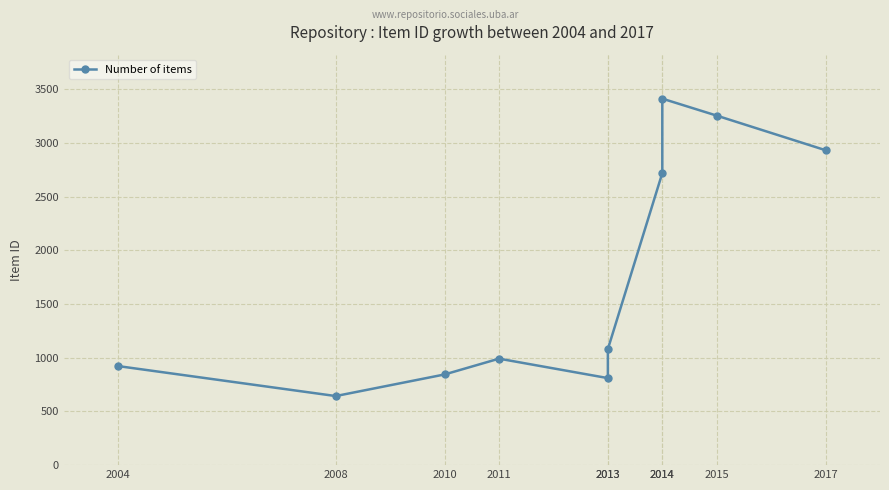

How many categories are shown in the chart?

10